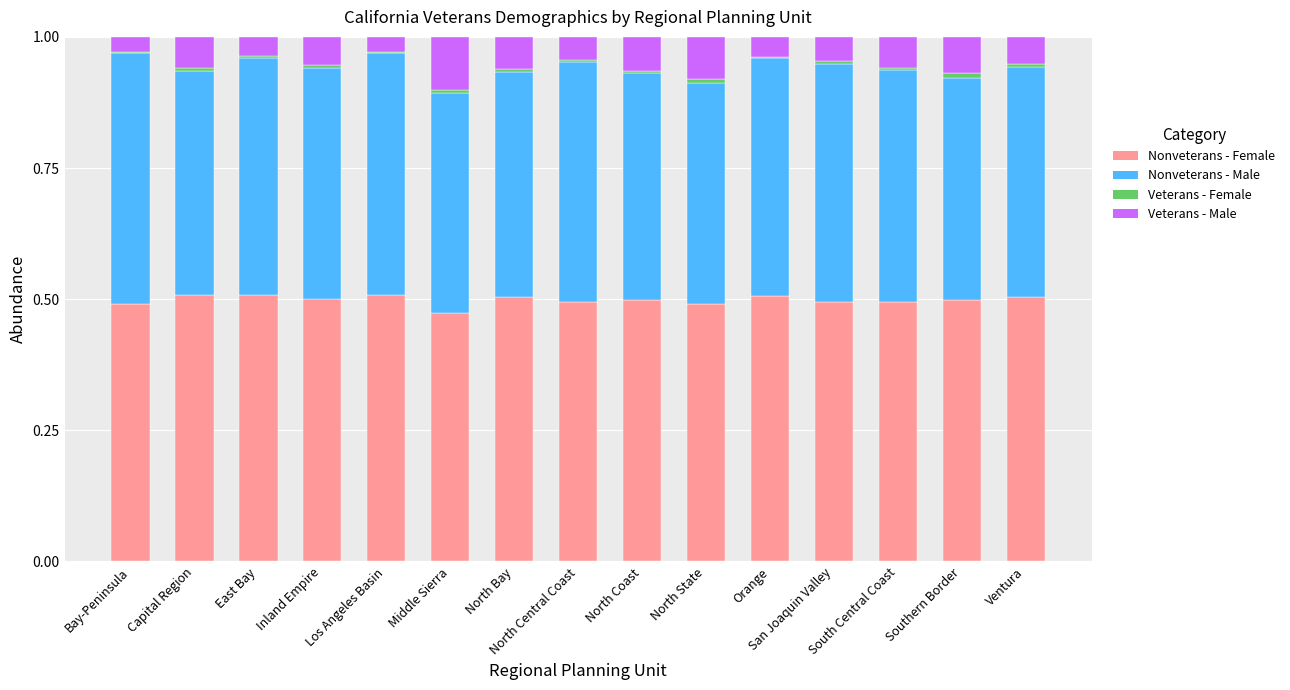

Does the chart contain stacked bars?

Yes